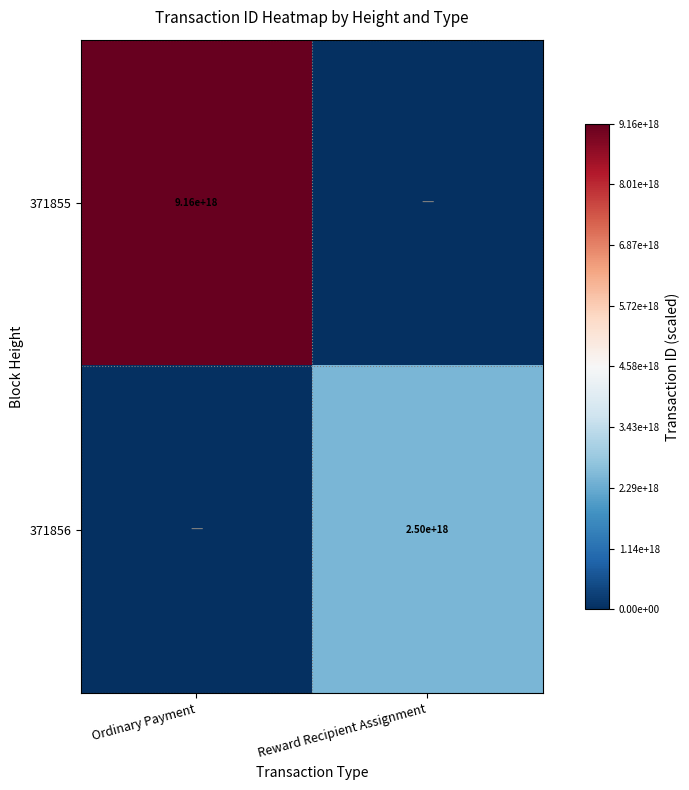

The 371856 series shows 2500000000000000000 at Reward Recipient Assignment. True or false?

True